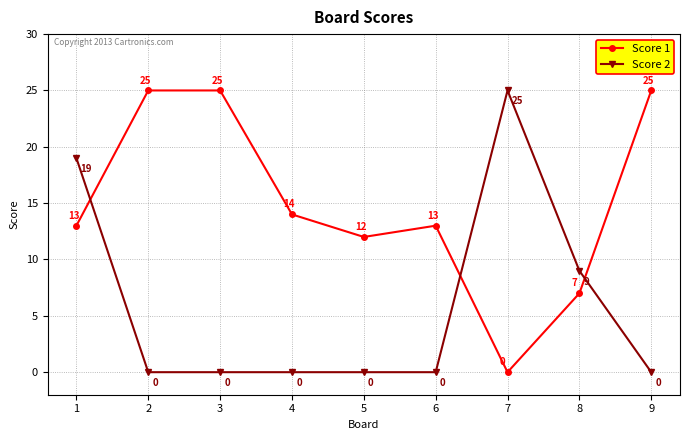

How many intersections are there between Score 1 and Score 2?

3